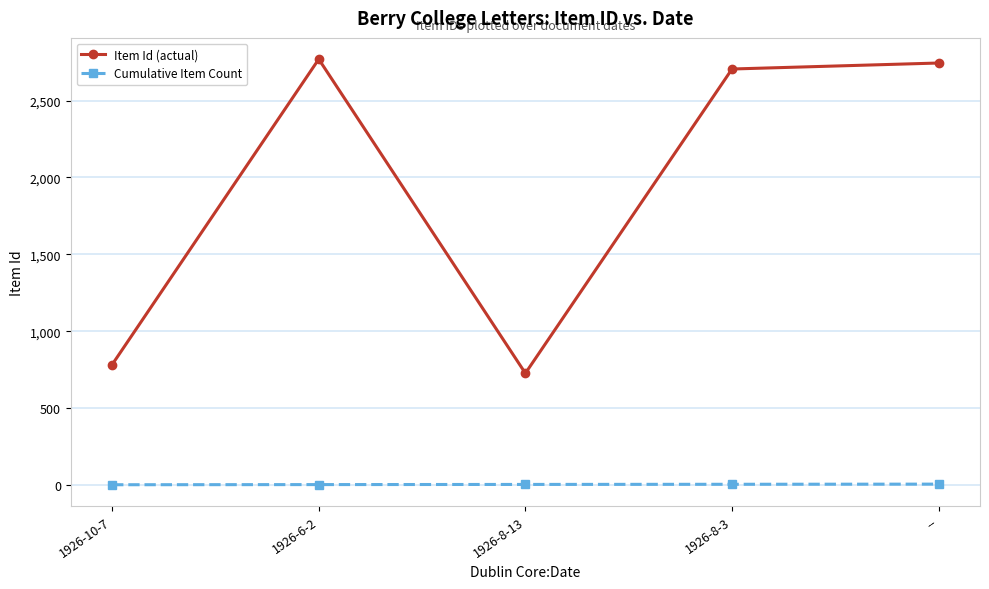

True or false: Item Id (actual) has more than 2 interior local peaks.

False